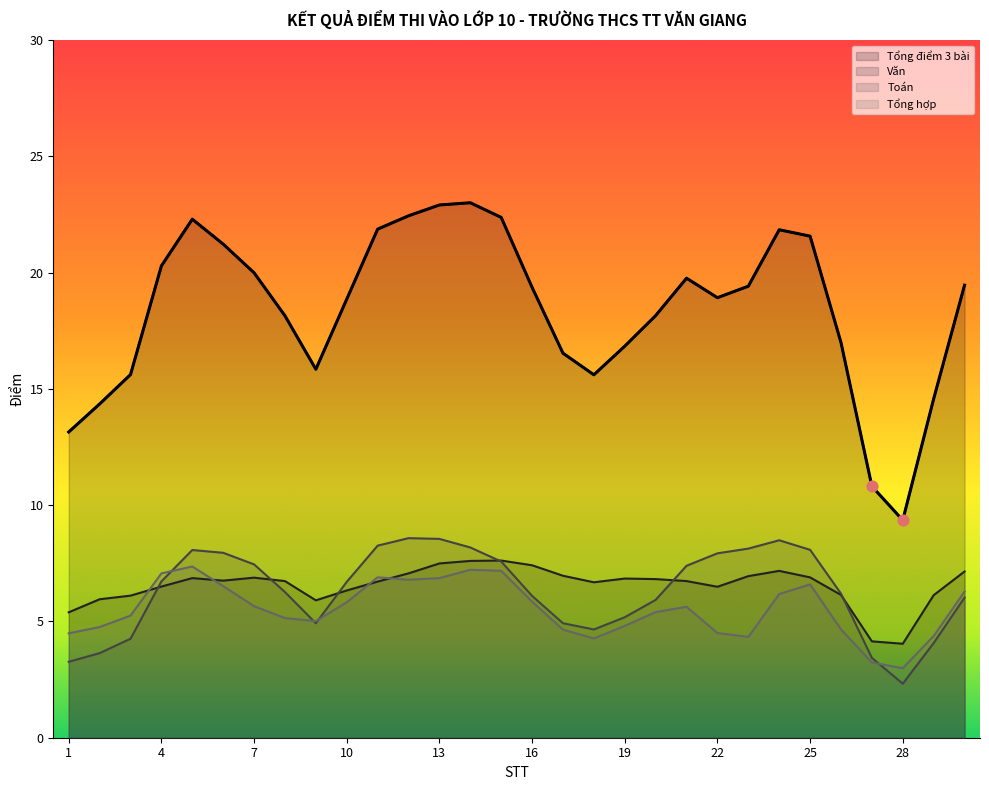

What is the difference between the highest and lowest values at 25?

15.0